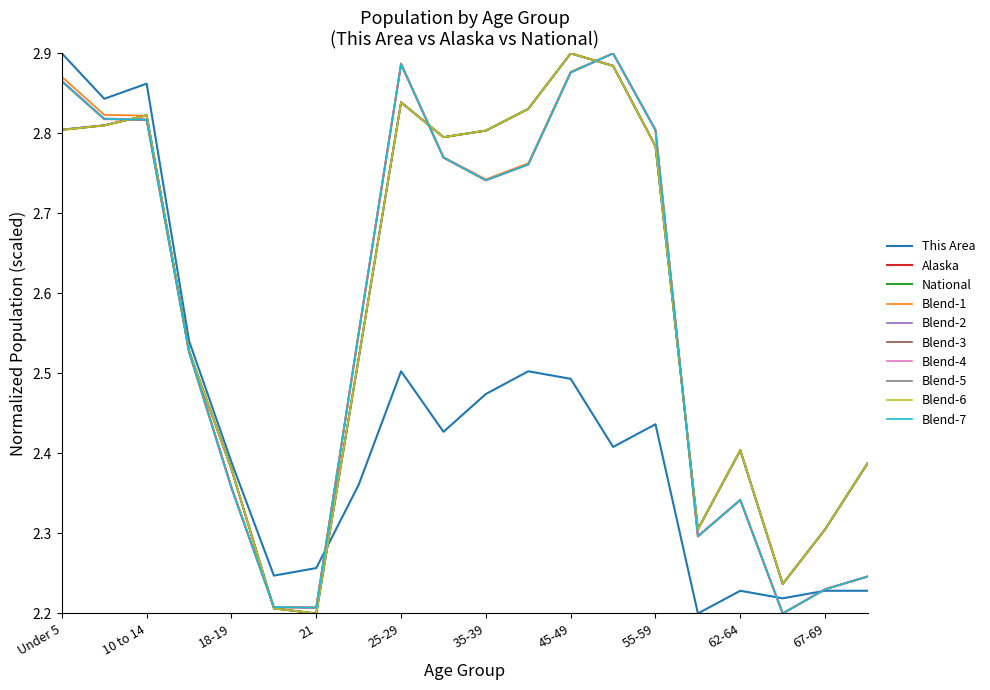

Which series ends up on top after the final intersection of This Area and Blend-2?

Blend-2